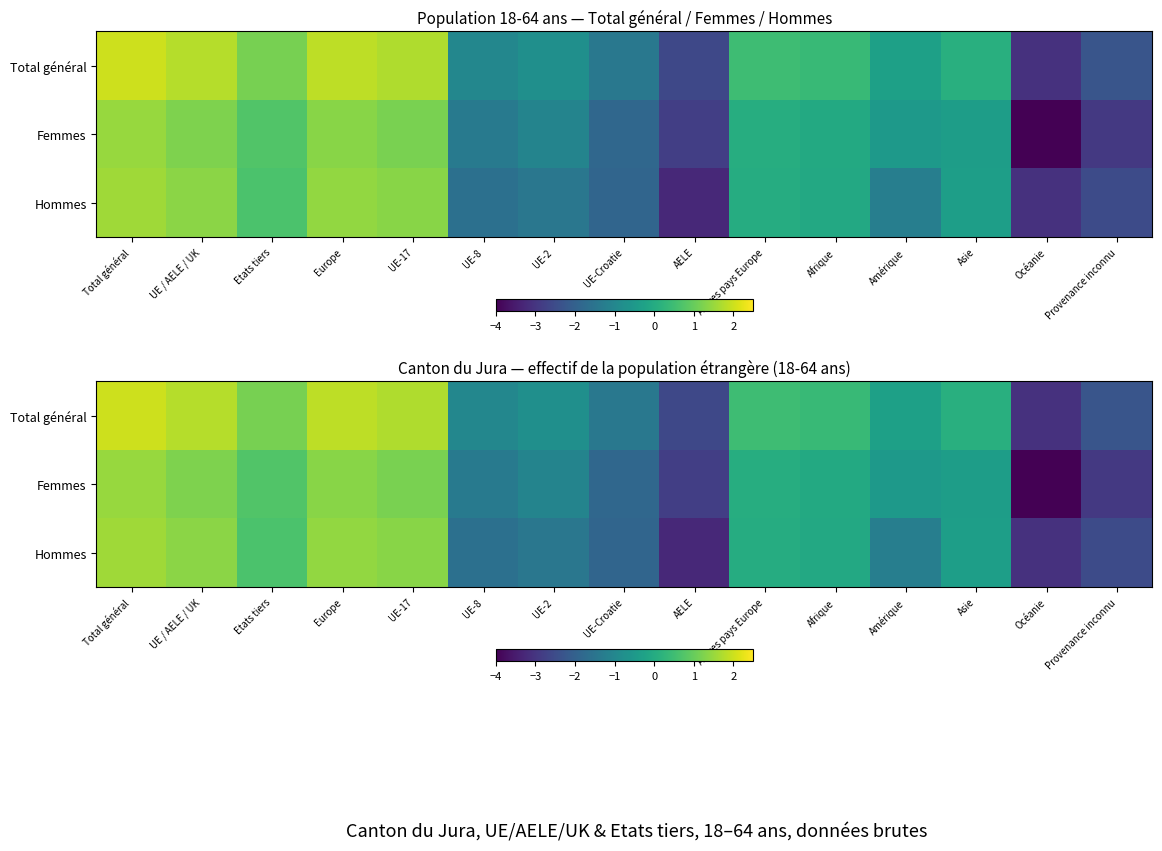

What is the minimum value shown in the chart?

-4.0